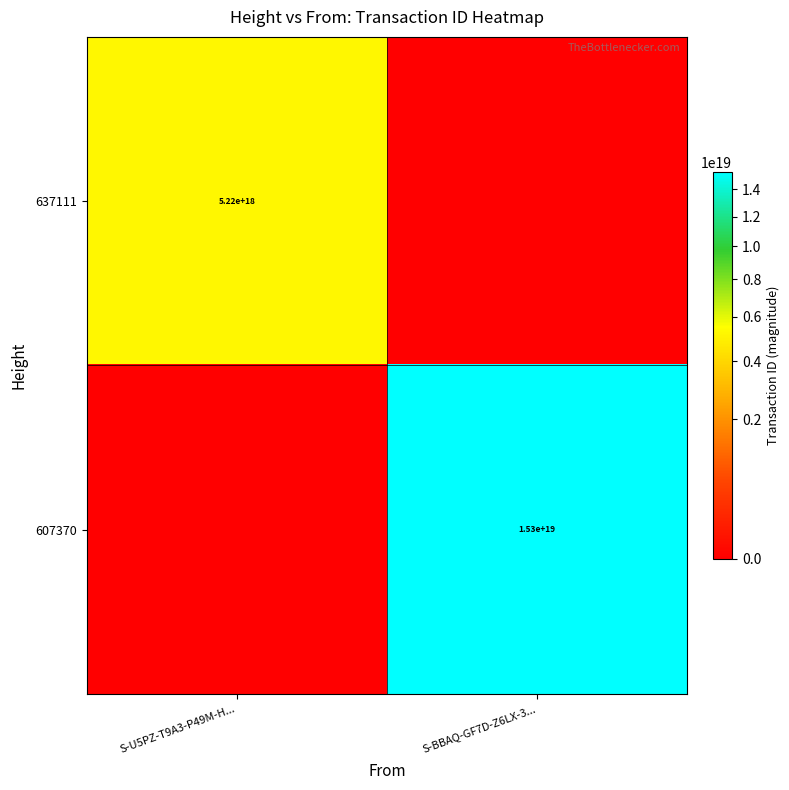

Is it true that 607370 equals 15300000000000000000 at S-BBAQ-GF7D-Z6LX-3...?

True